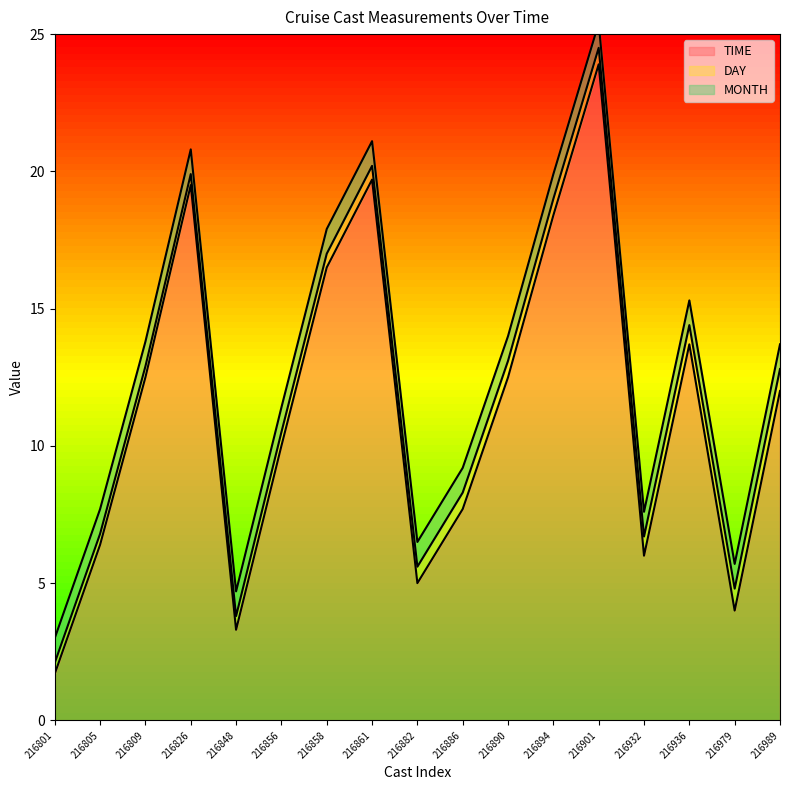

The value of TIME at 216826 is 27.5. True or false?

False